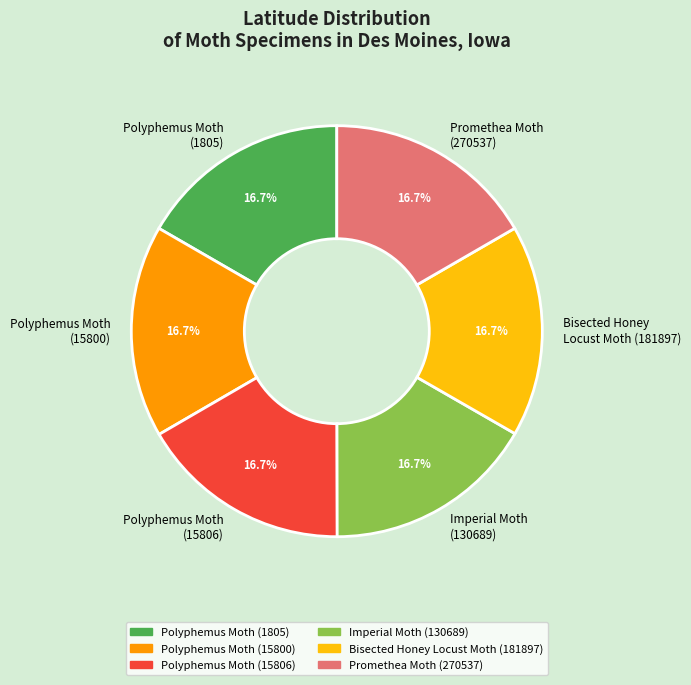

How much of the chart is everything except Imperial Moth (130689)?

83.3%